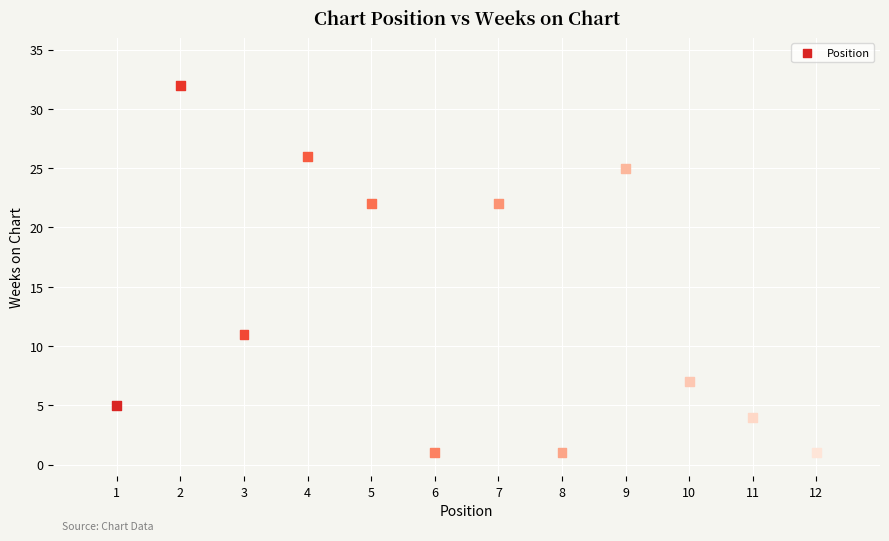

What Y value in the scatter plot is closest to 16?

11